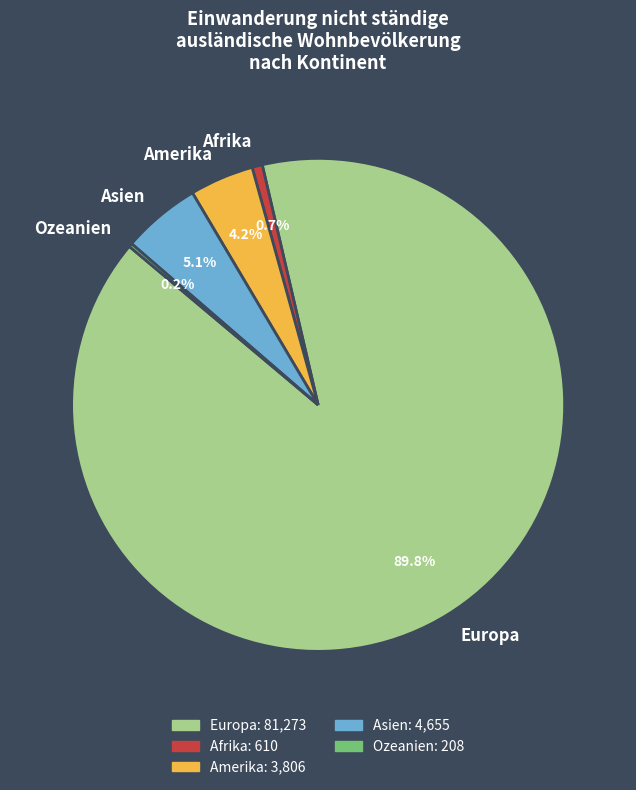

True or false: Europa accounts for 39% of the total.

False